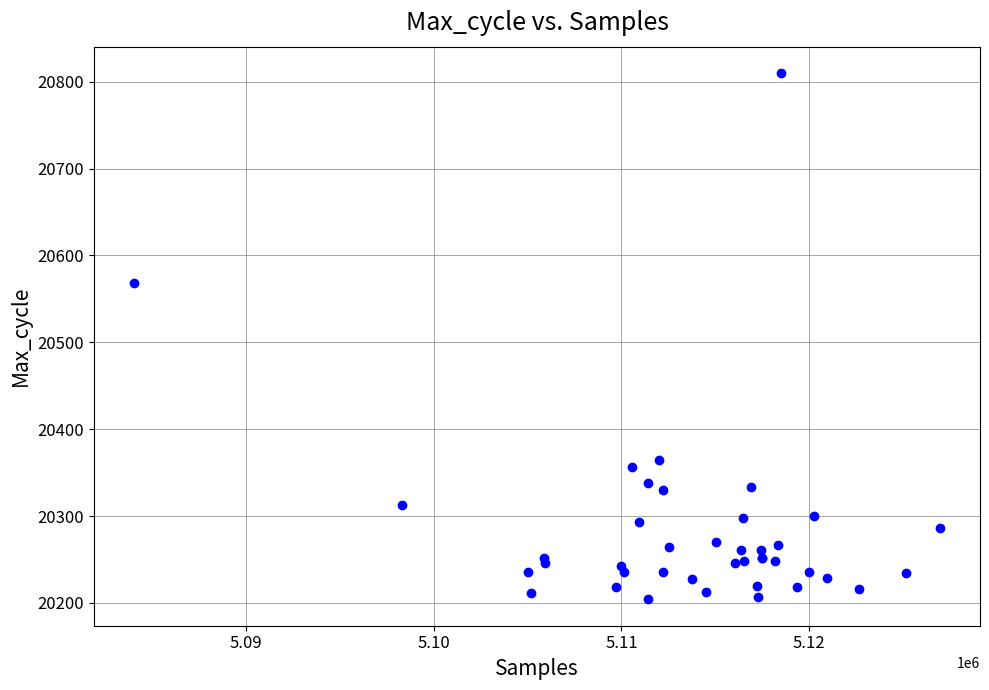

What Y value in the scatter plot is closest to 20507?

20568